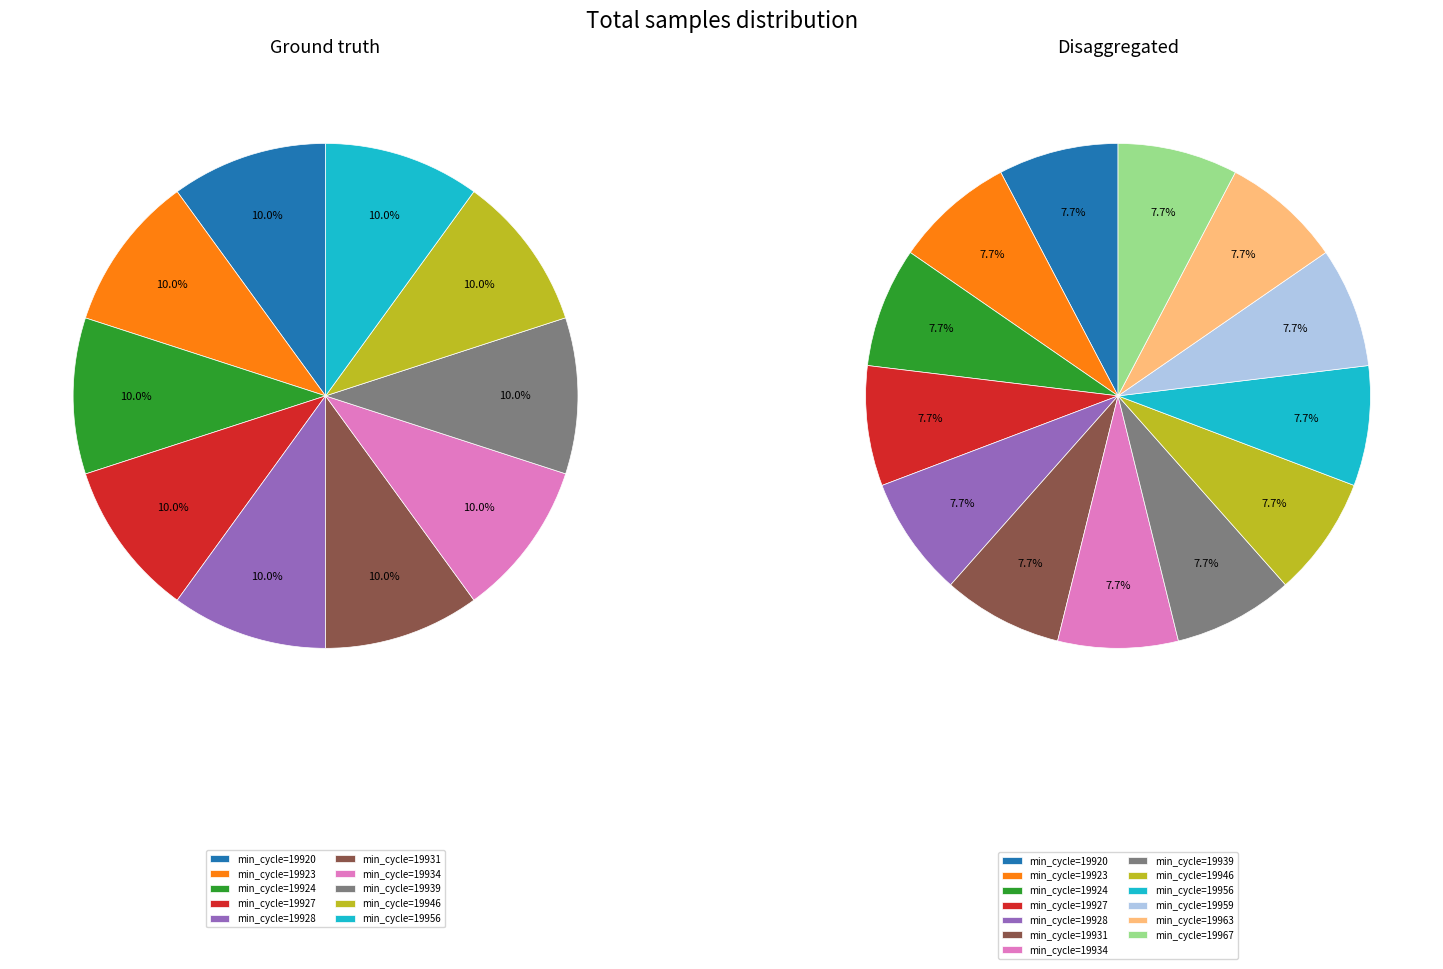

To the nearest percent, what is the combined percentage of 19959 and 19934?

15%